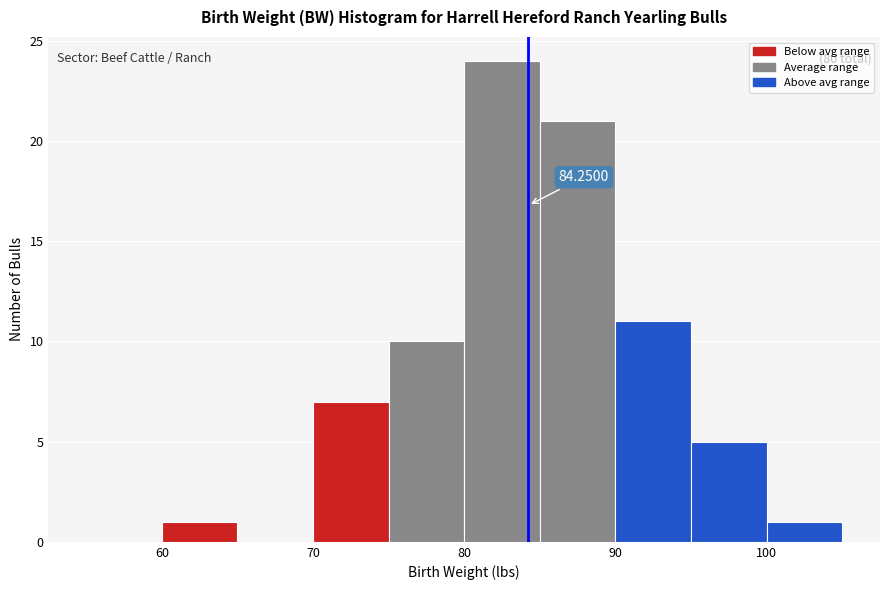

Over which range of the x-axis is the bar tallest?

80 to 85